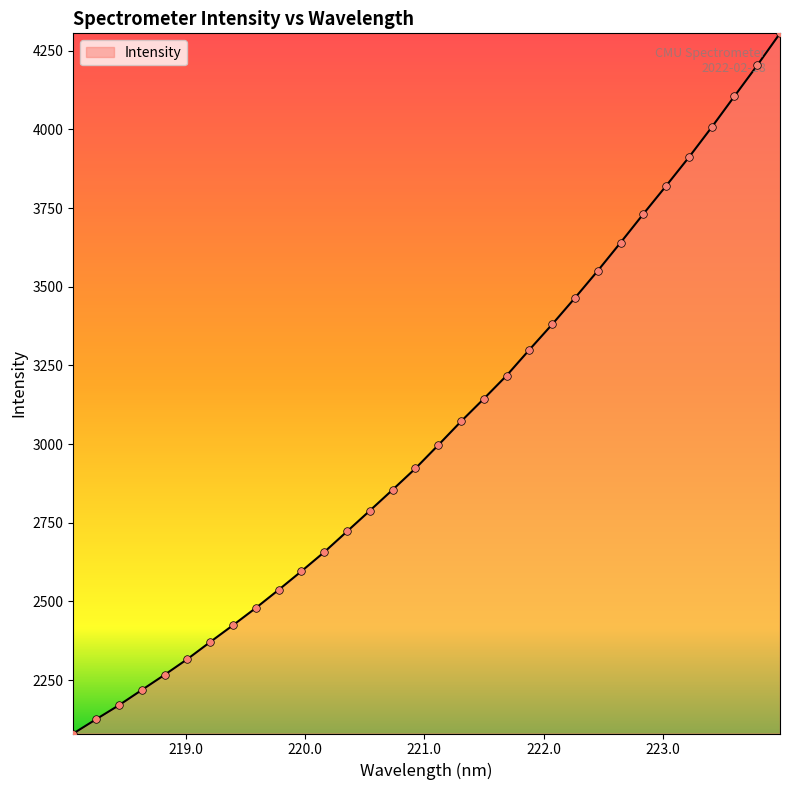

What is the minimum value shown in the chart?

2080.3